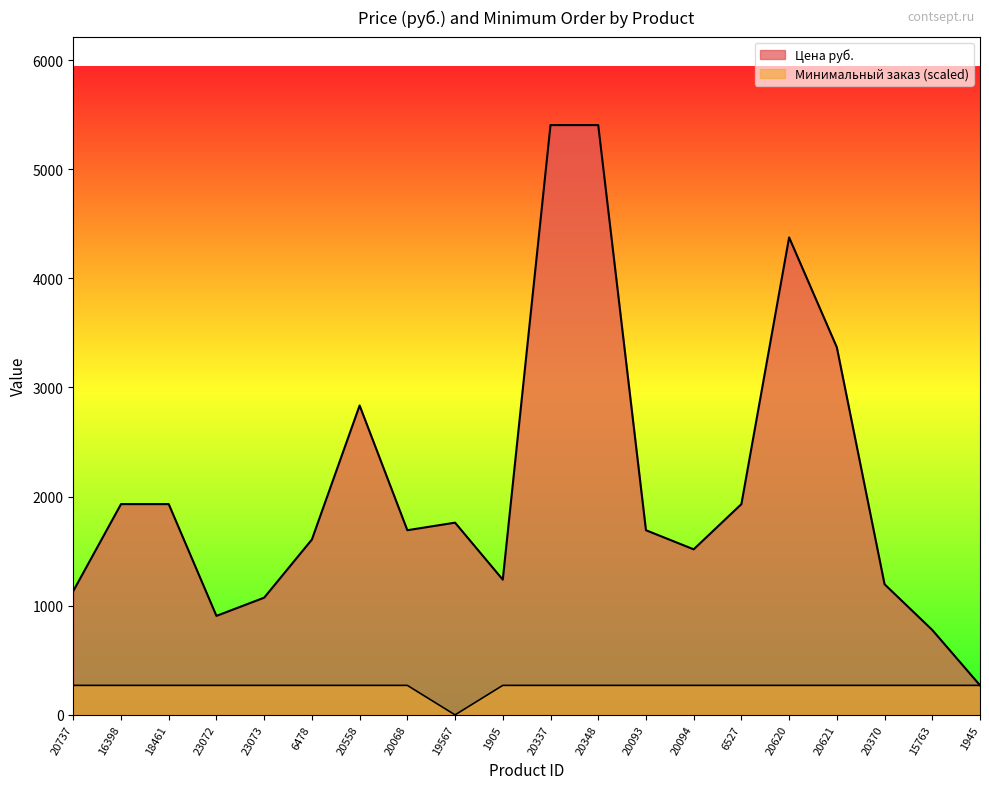

Reading left to right, what are all the values shown in this chart?

Цена руб.: 20737=1135.0	16398=1931.2	18461=1931.2	23072=907.0	23073=1074.0	6478=1606.8	20558=2835.0	20068=1692.0	19567=1761.3	1905=1239.0	20337=5404.2	20348=5404.2	20093=1692.0	20094=1517.0	6527=1931.2	20620=4375.0	20621=3368.0	20370=1197.0	15763=778.0	1945=271.0
Минимальный заказ: 20737=270.2	16398=270.2	18461=270.2	23072=270.2	23073=270.2	6478=270.2	20558=270.2	20068=270.2	19567=0.0	1905=270.2	20337=270.2	20348=270.2	20093=270.2	20094=270.2	6527=270.2	20620=270.2	20621=270.2	20370=270.2	15763=270.2	1945=270.2